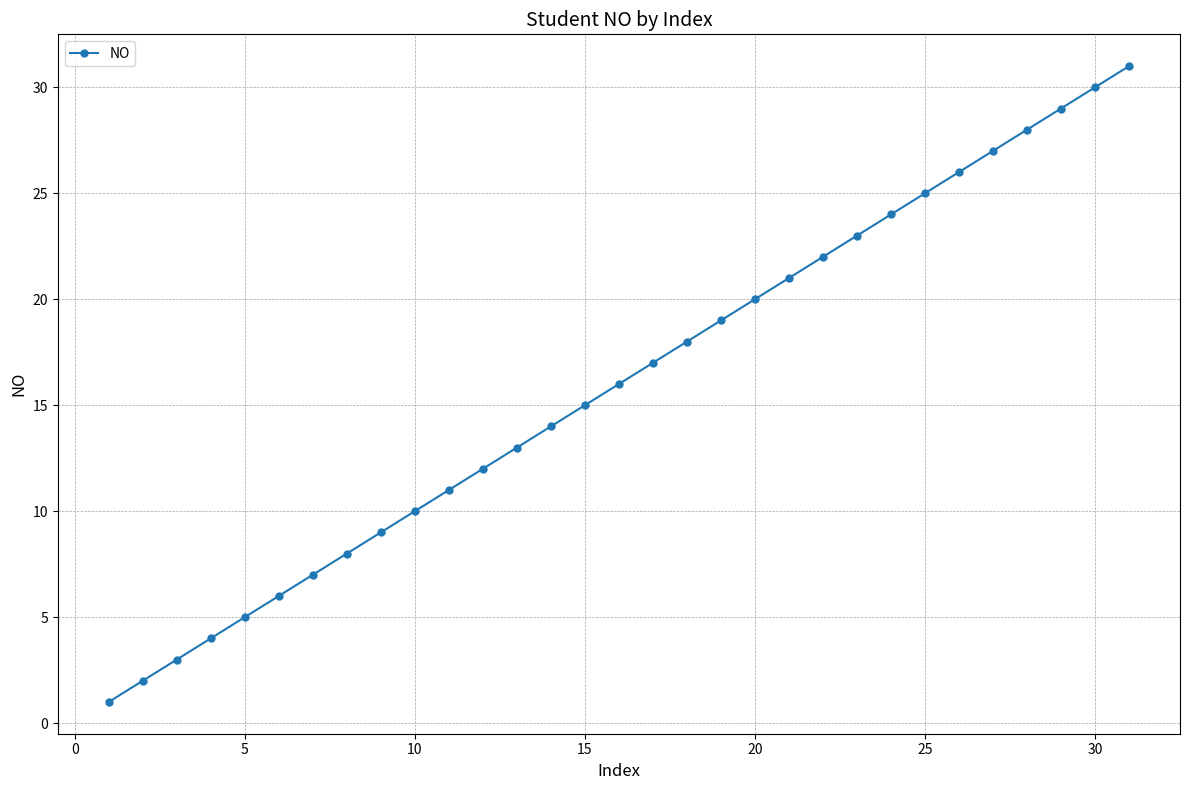

Reading left to right, extract all data points from this chart.

1	2	3	4	5	6	7	8	9	10	11	12	13	14	15	16	17	18	19	20	21	22	23	24	25	26	27	28	29	30	31